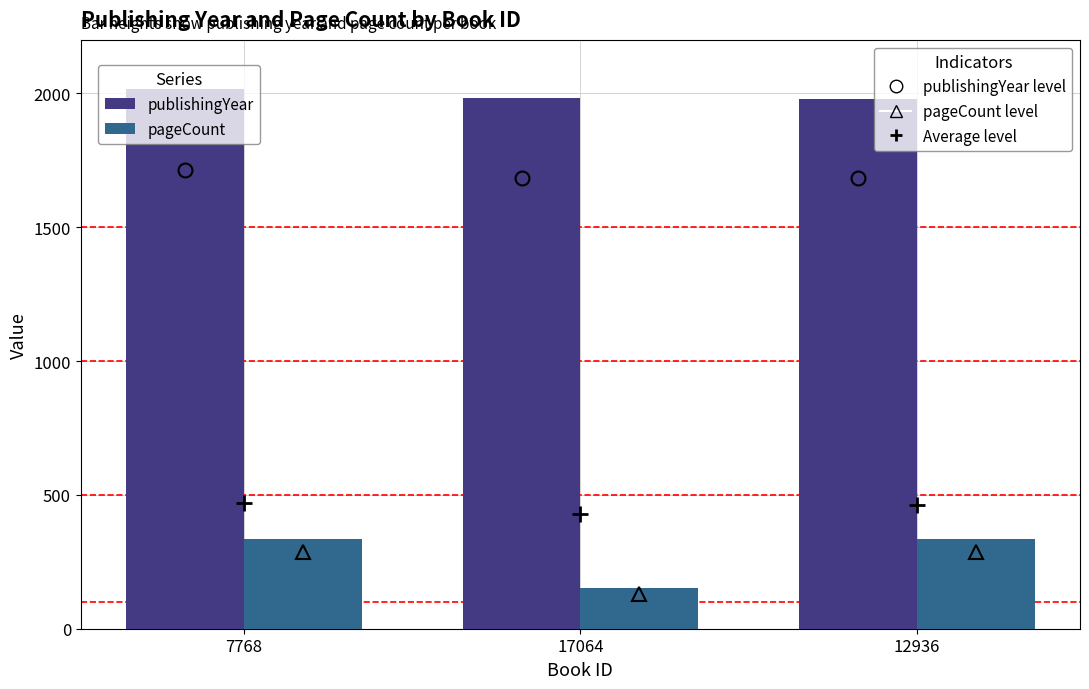

What is the spread (max minus min) of values at 17064?

1830